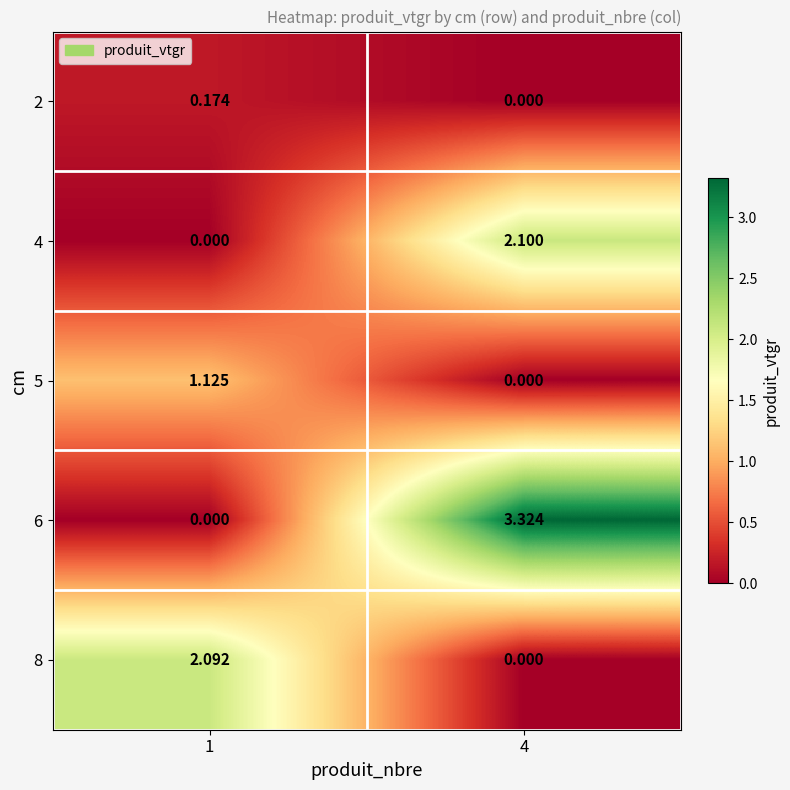

How many data points in 5 are above 1?

1